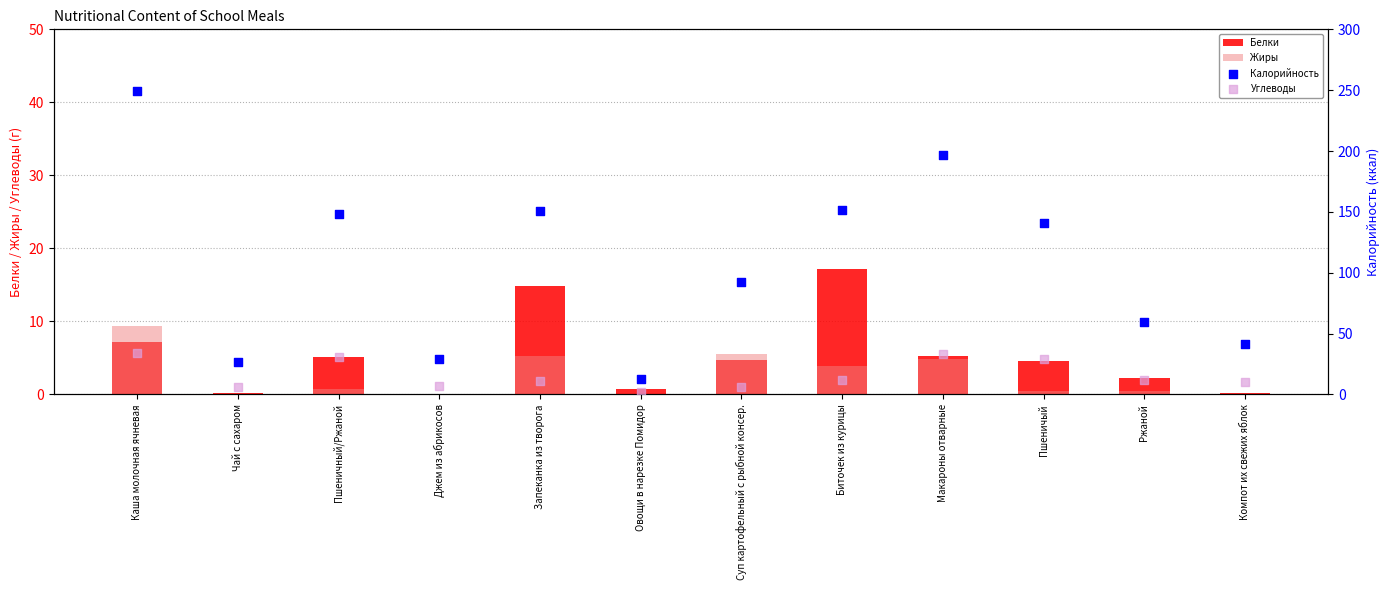

Is the value of Калорийность at Джем из абрикосов greater than the value of Углеводы at Джем из абрикосов?

Yes